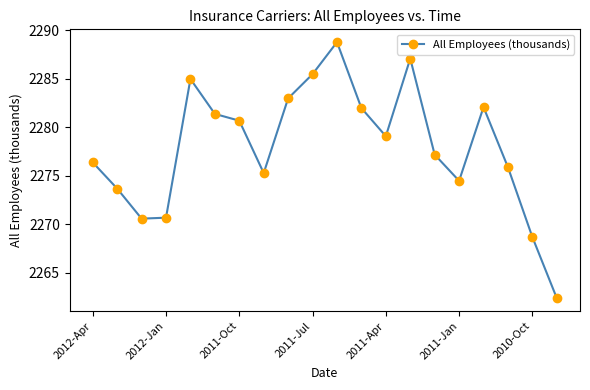

How many interior local peaks (higher than both neighbors) does the data have?

4